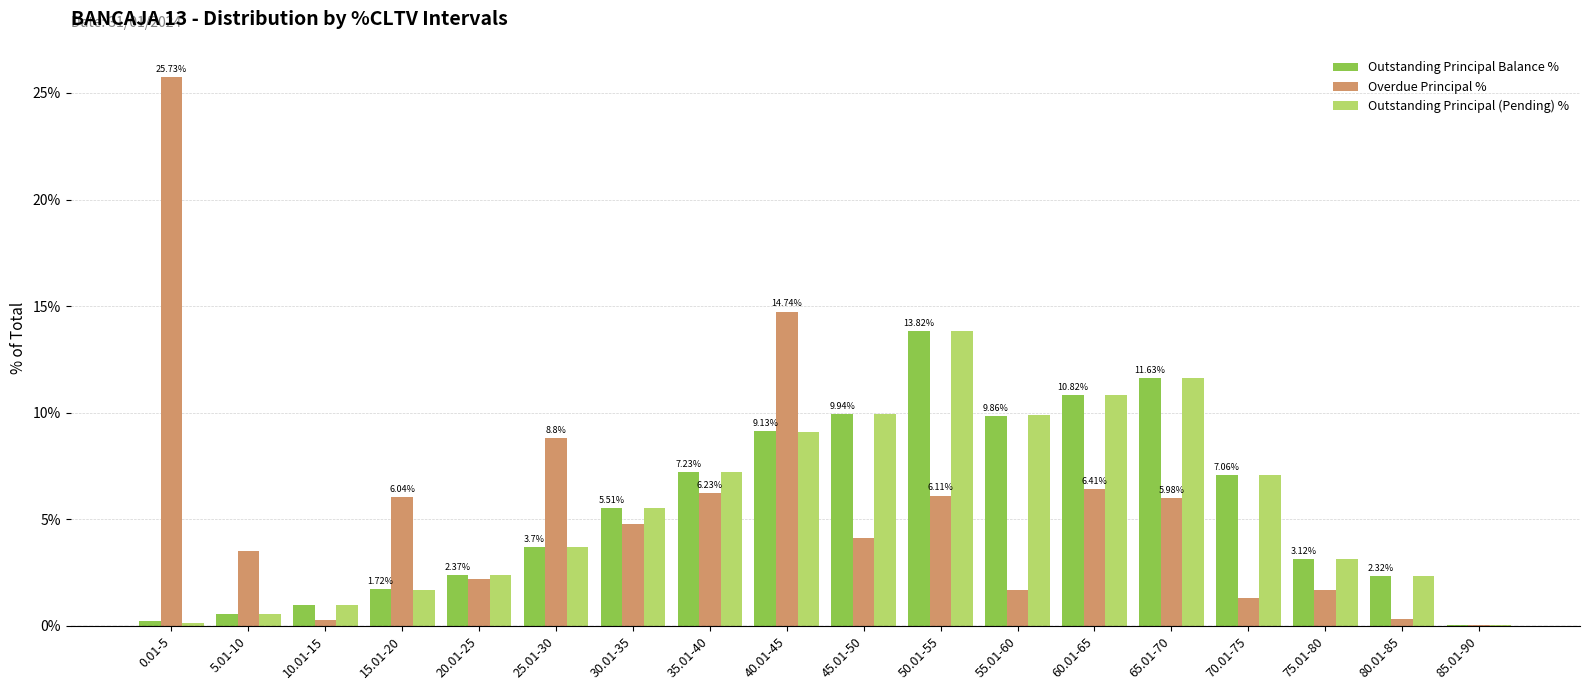

Where is Outstanding Principal Balance % nearest to the value 6?

30.01-35